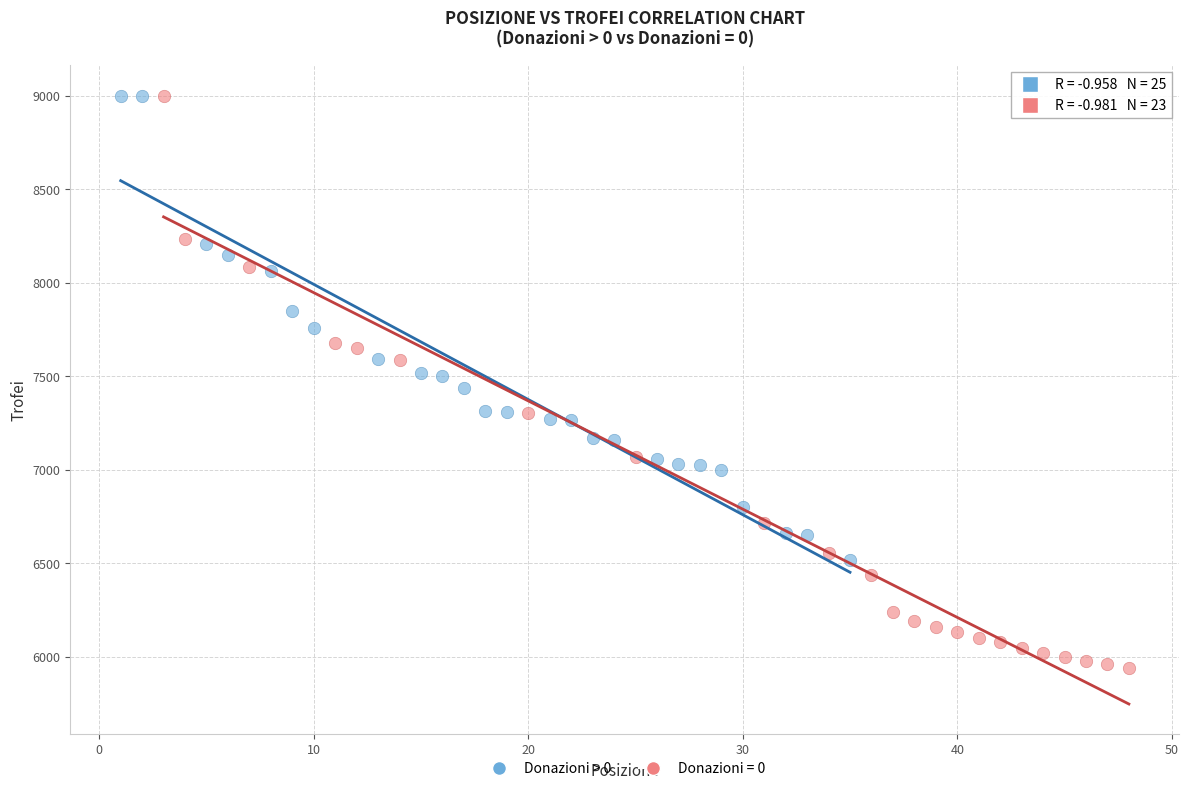

Which series has the widest spread of Y values?

Donazioni = 0